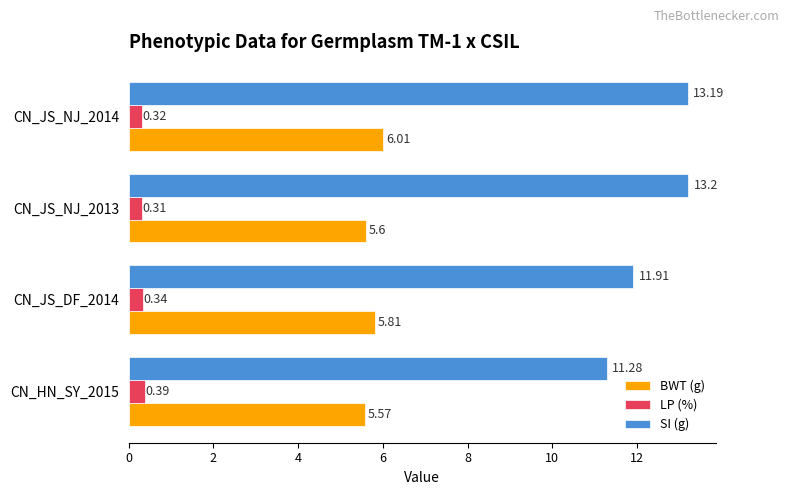

Which series has the largest total across all categories?

SI (g)